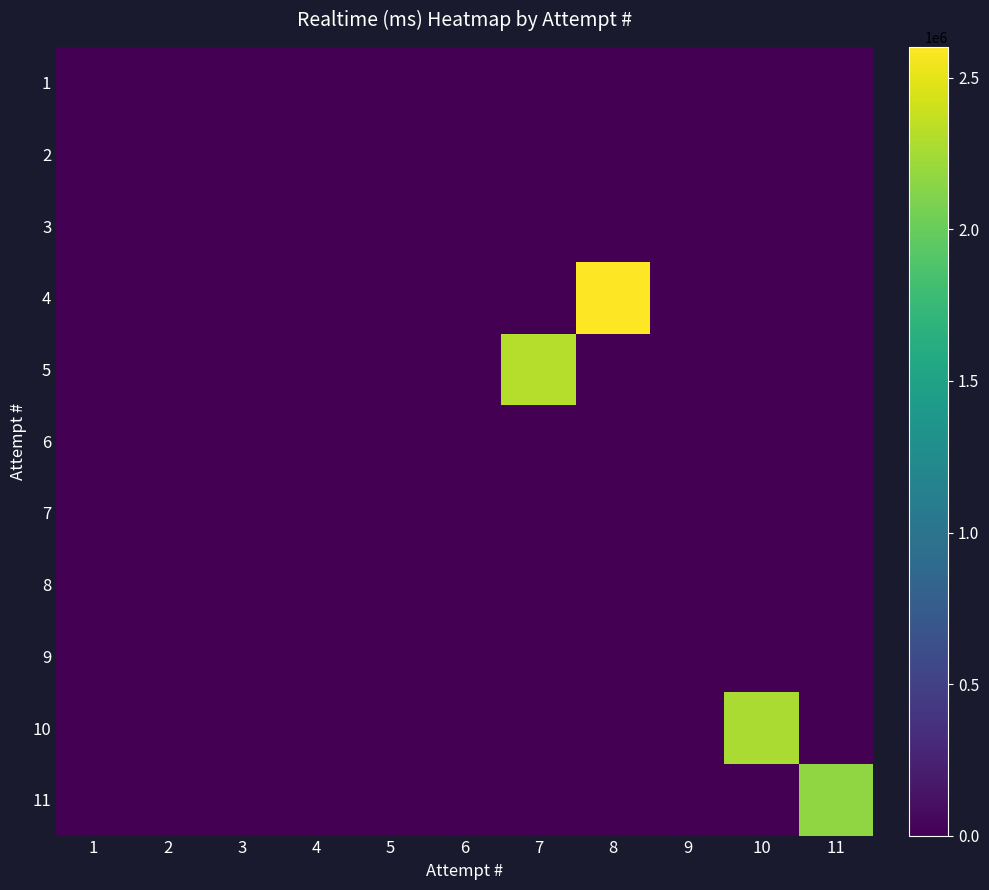

Rank the series by their maximum value, from lowest to highest.

1, 2, 3, 6, 7, 8, 9, 11, 10, 5, 4